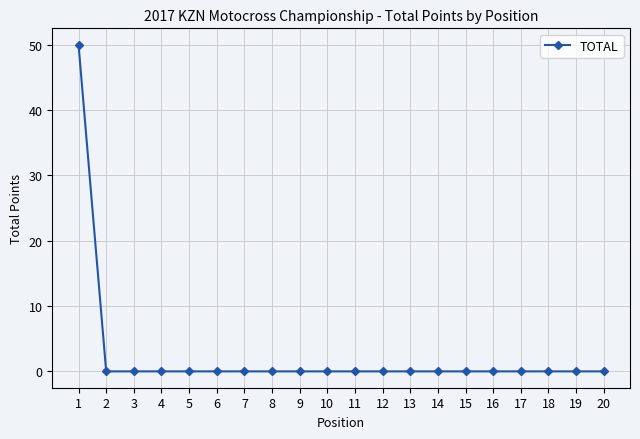

Reading right to left, list all the values displayed in this chart.

0	0	0	0	0	0	0	0	0	0	0	0	0	0	0	0	0	0	0	50